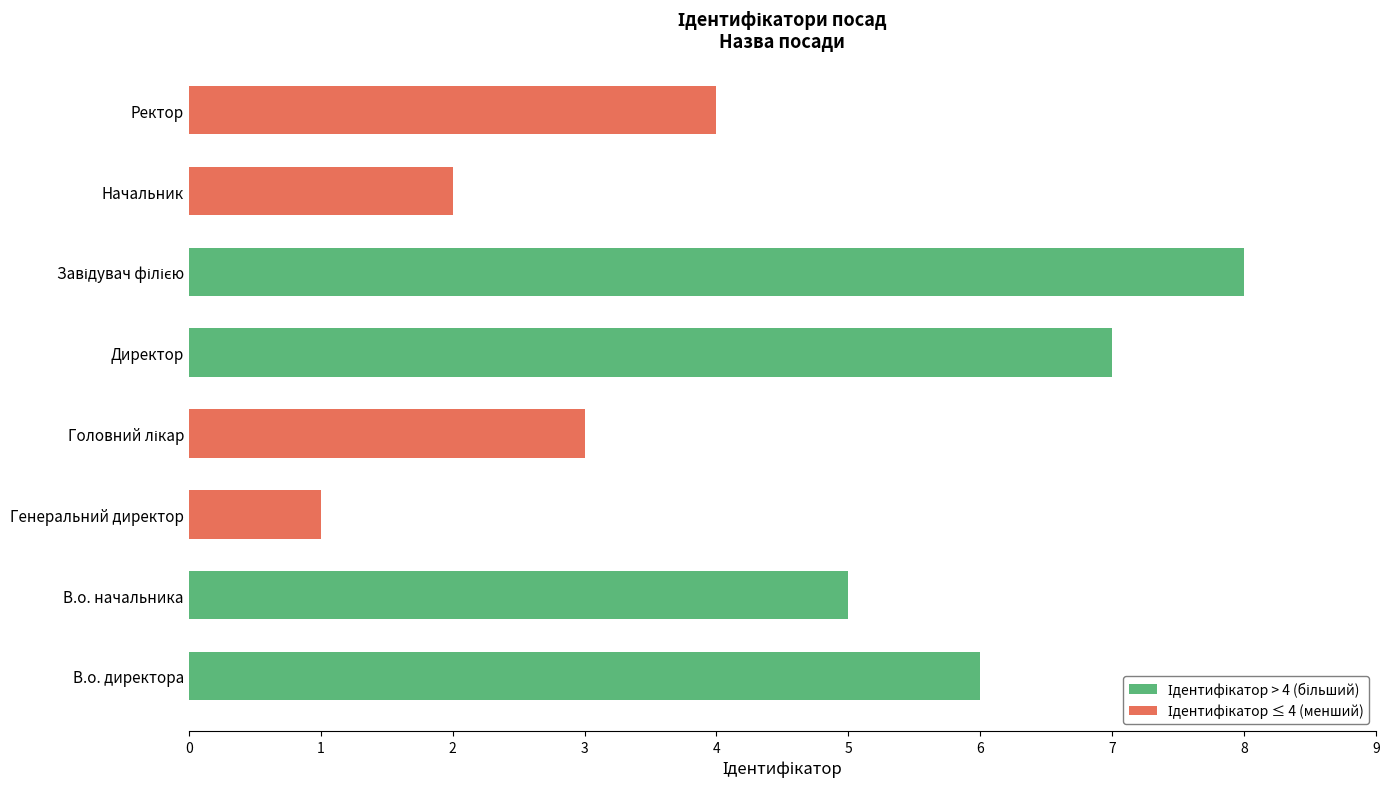

Is it true that the value at Завідувач філією is 2?

False